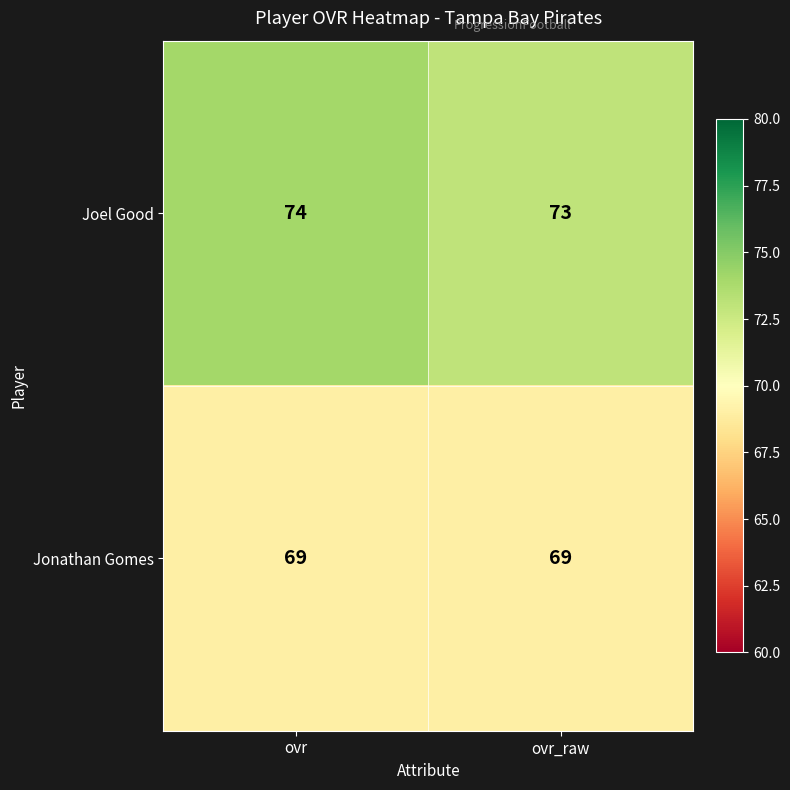

Which series has the largest total across all categories?

Joel Good